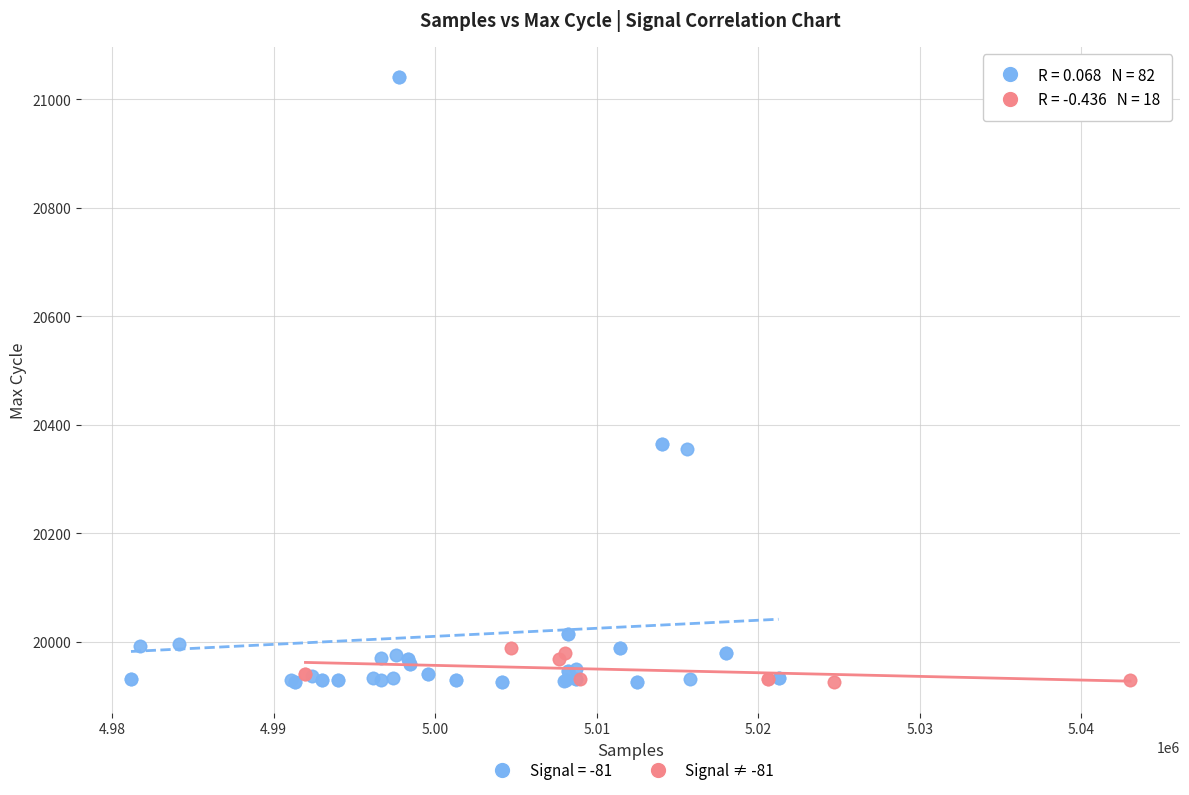

Which series contains the highest Y value?

Signal = -81